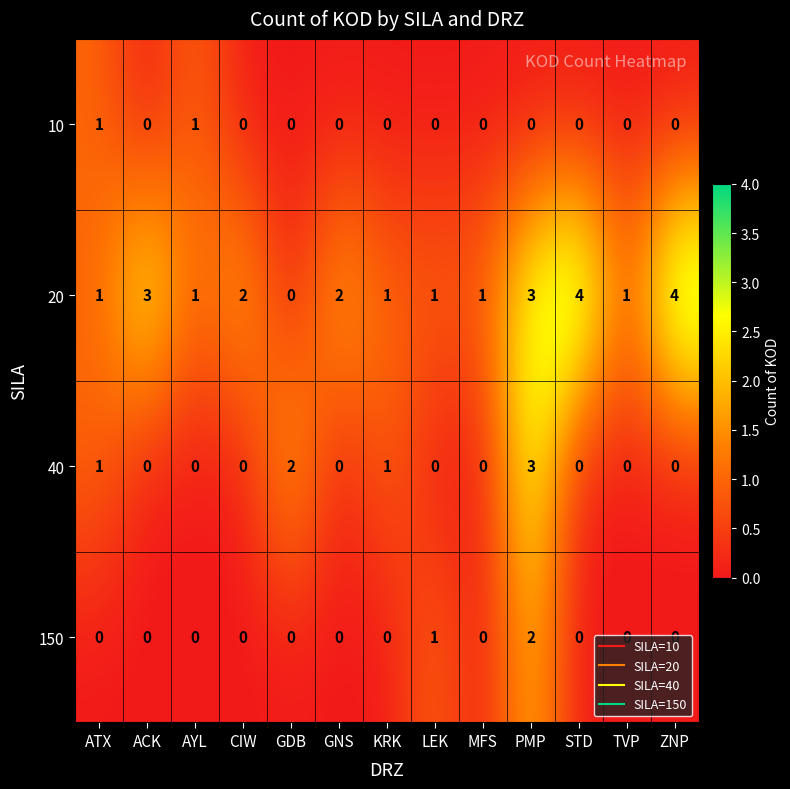

True or false: 20 has a value of 3 at PMP.

True